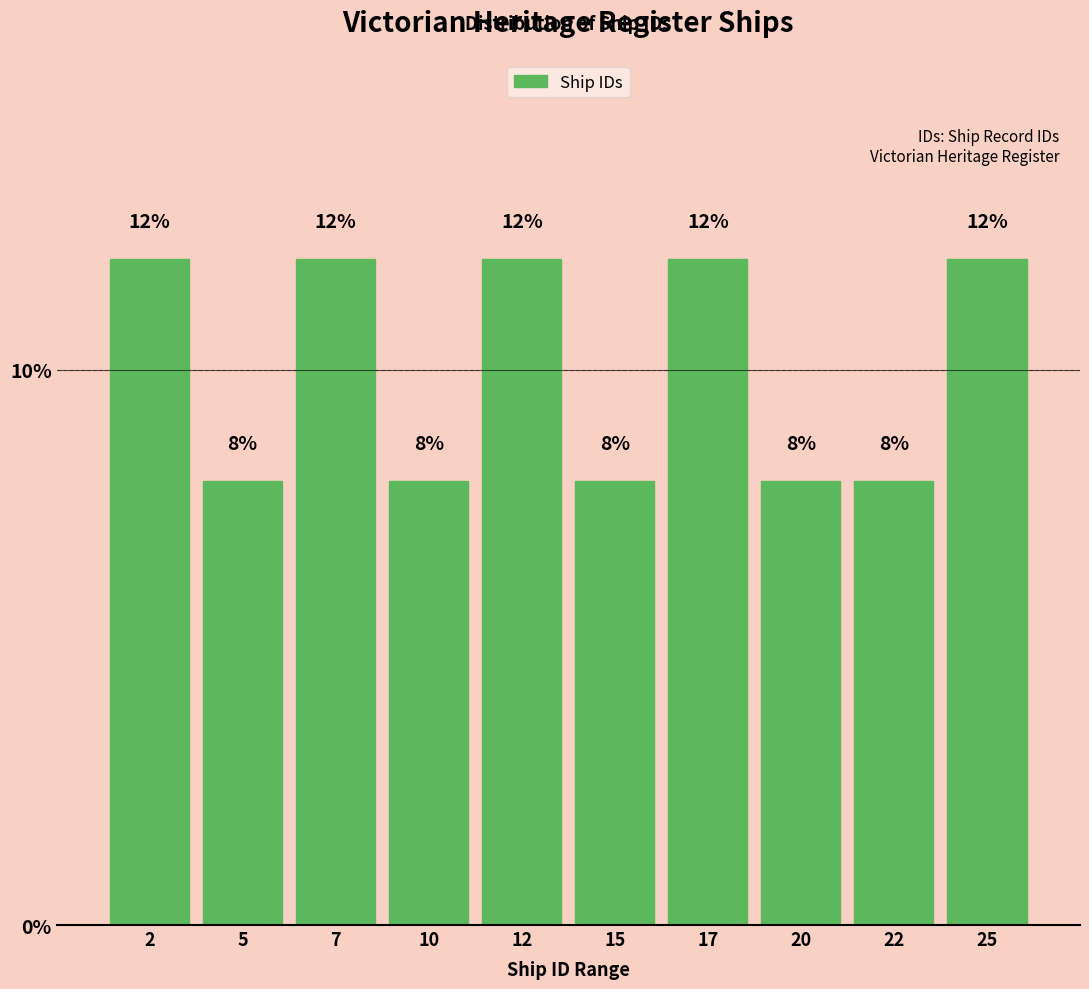

What is the height of the bar covering 6.0 to 8.5 on the x-axis?

12